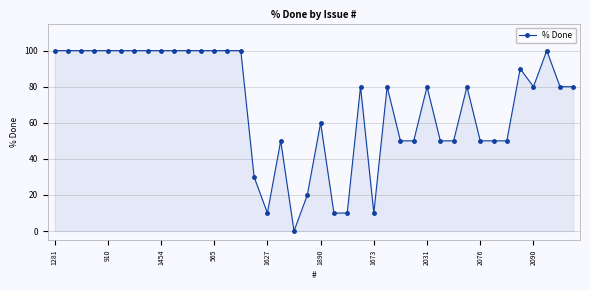

How many lines are shown in the chart?

1